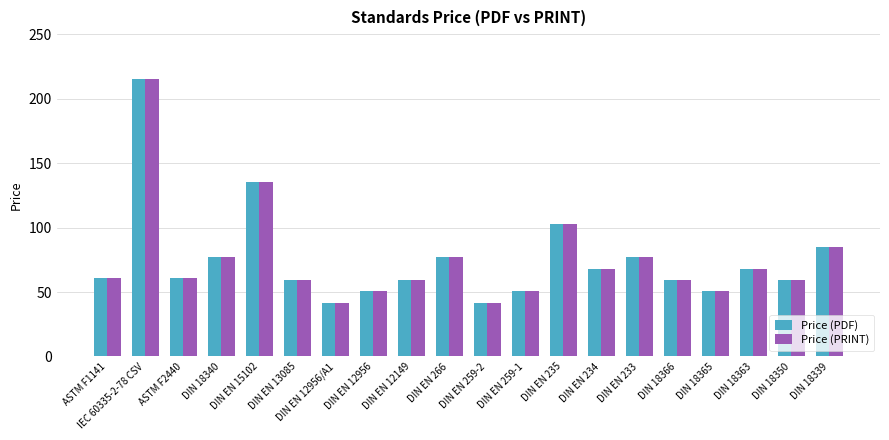

Are the bars horizontal?

No